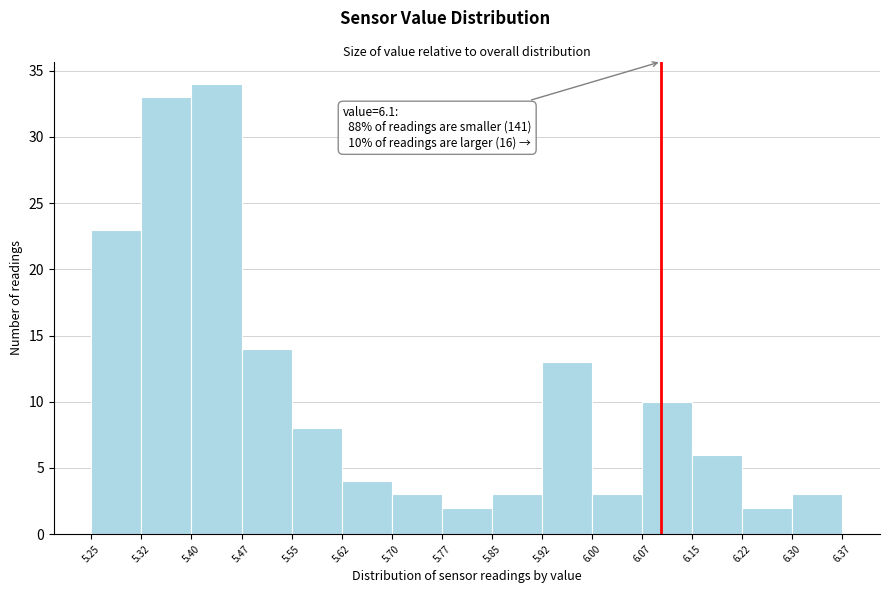

Over which range of the x-axis is the bar tallest?

5.40 to 5.47